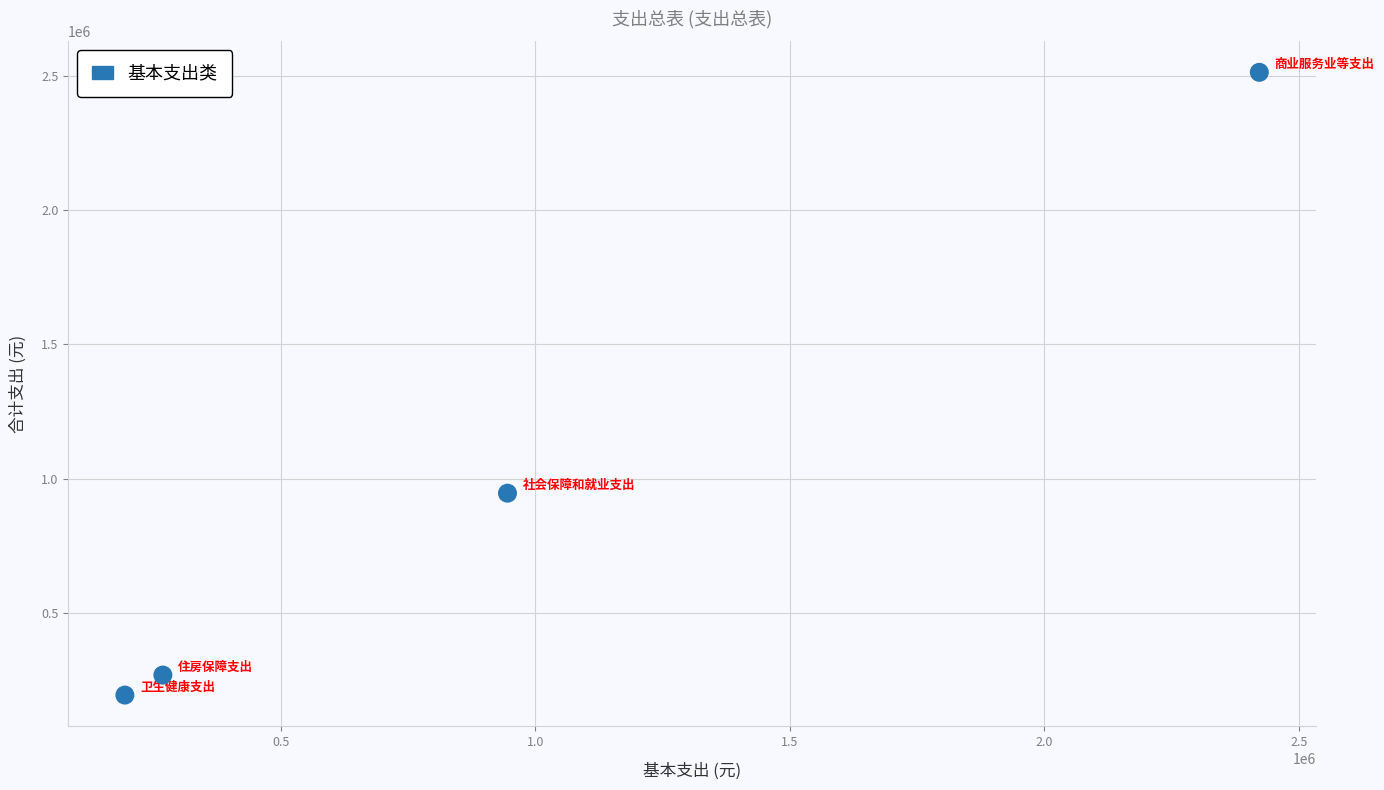

What is the average X value?

957376.3